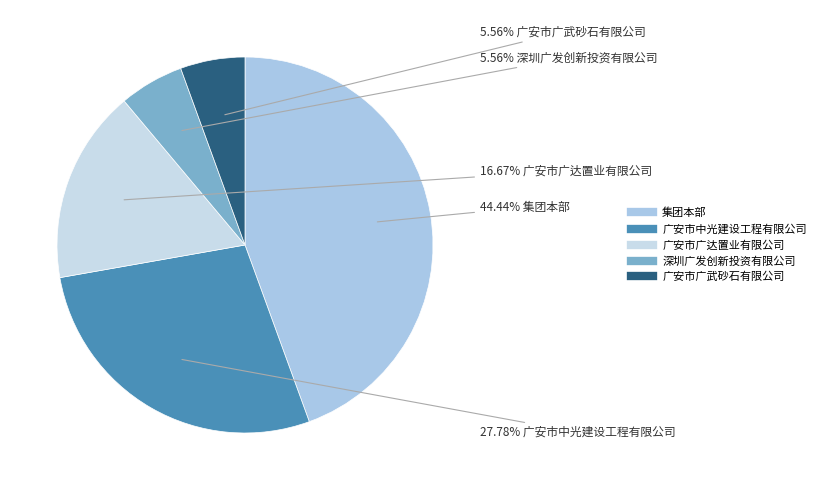

What percentage do 广安市中光建设工程有限公司 and 深圳广发创新投资有限公司 together represent?

33.3%